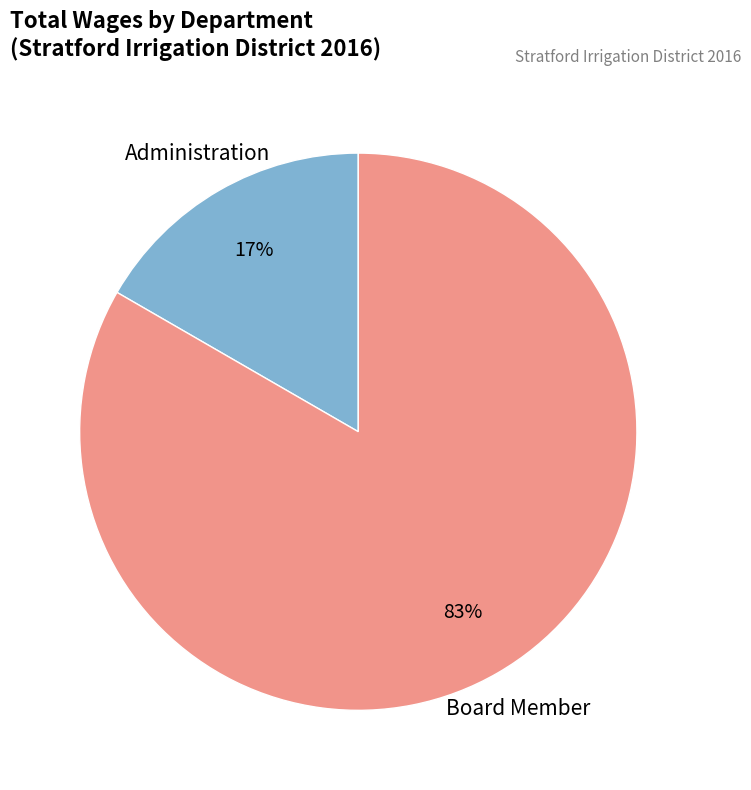

What is the largest slice in the pie chart?

Board Member